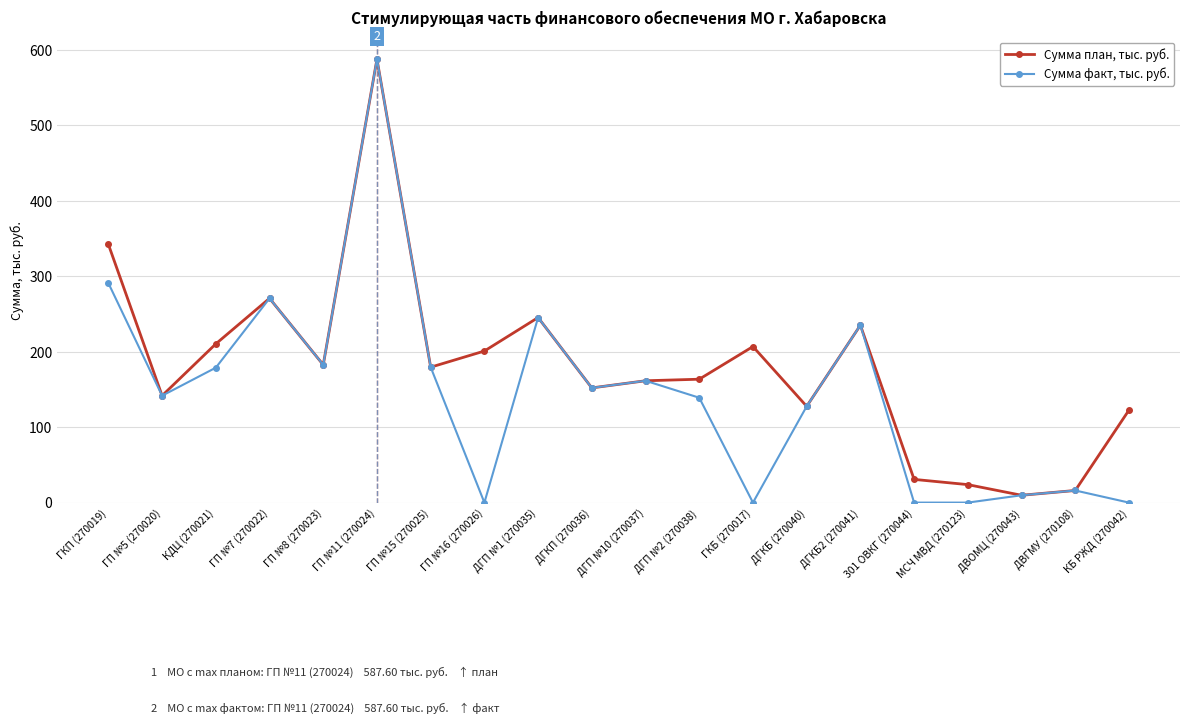

What is the value of the Сумма план, тыс. руб. point at the 19th from the left?

16.1